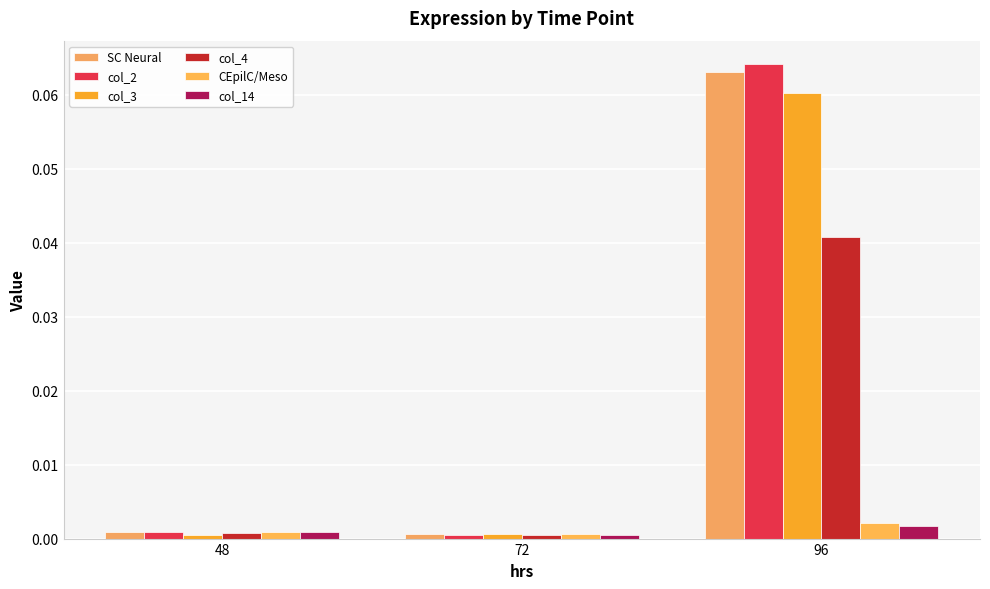

Rank the categories by SC Neural value from lowest to highest.

72, 48, 96